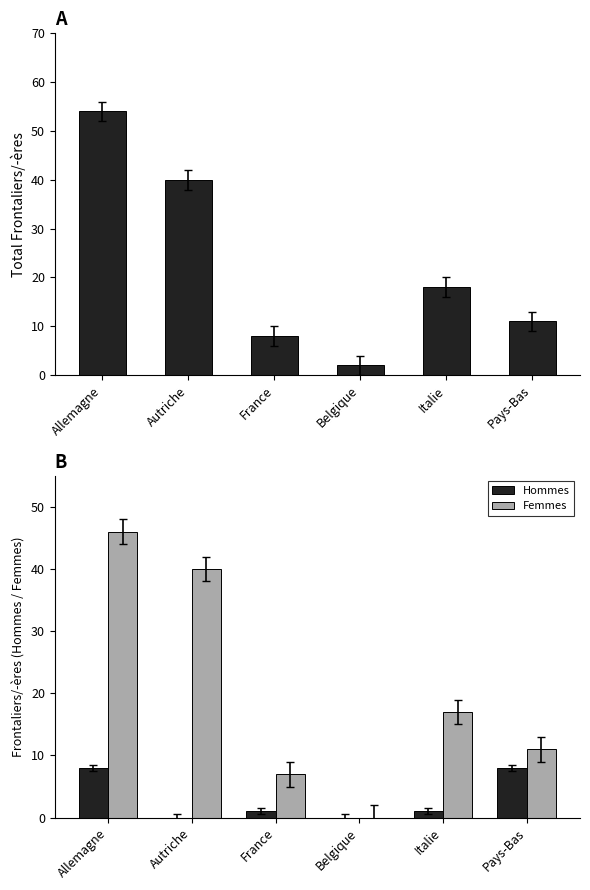

What is the highest value of the Femmes series?

46